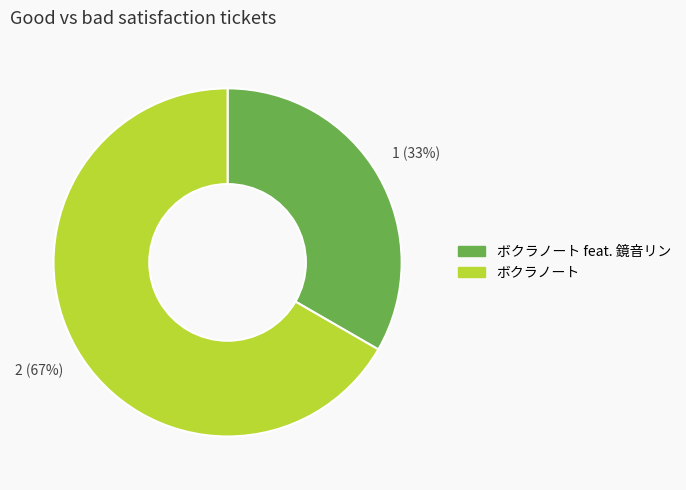

Does any single category account for the majority?

Yes